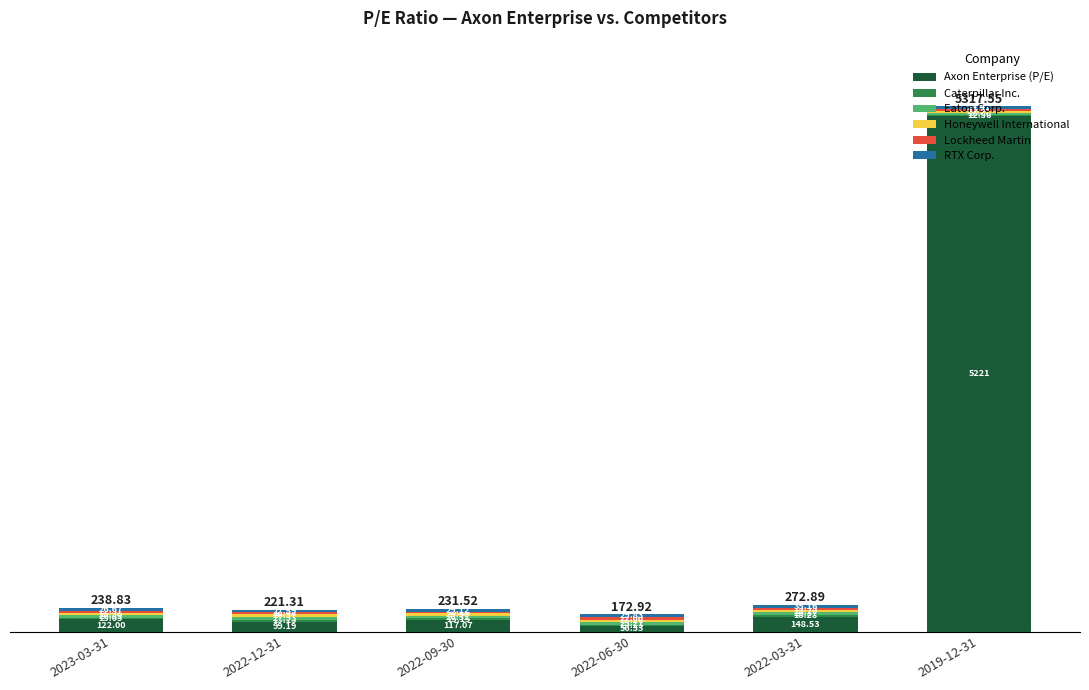

What is the total value across all series at 2019-12-31?

5317.6